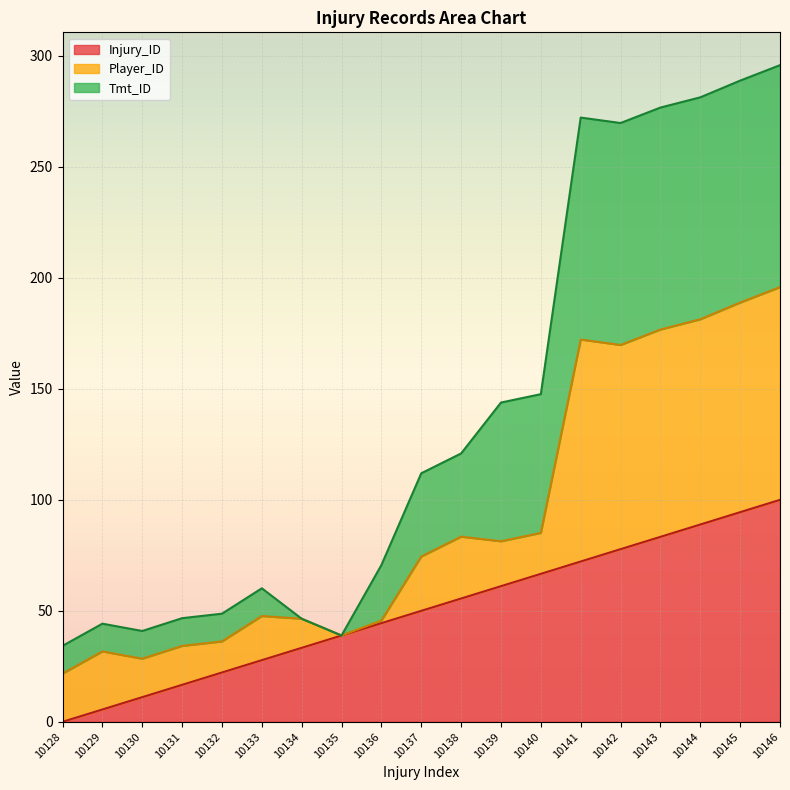

At which category does the chart reach its peak across all series?

10146